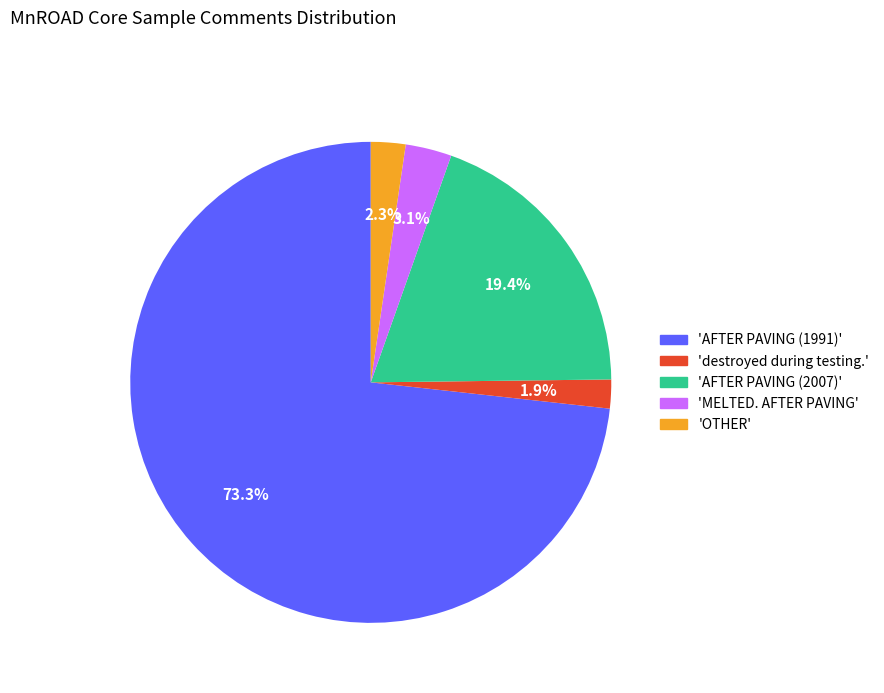

Is there any slice that represents more than half of the pie?

Yes